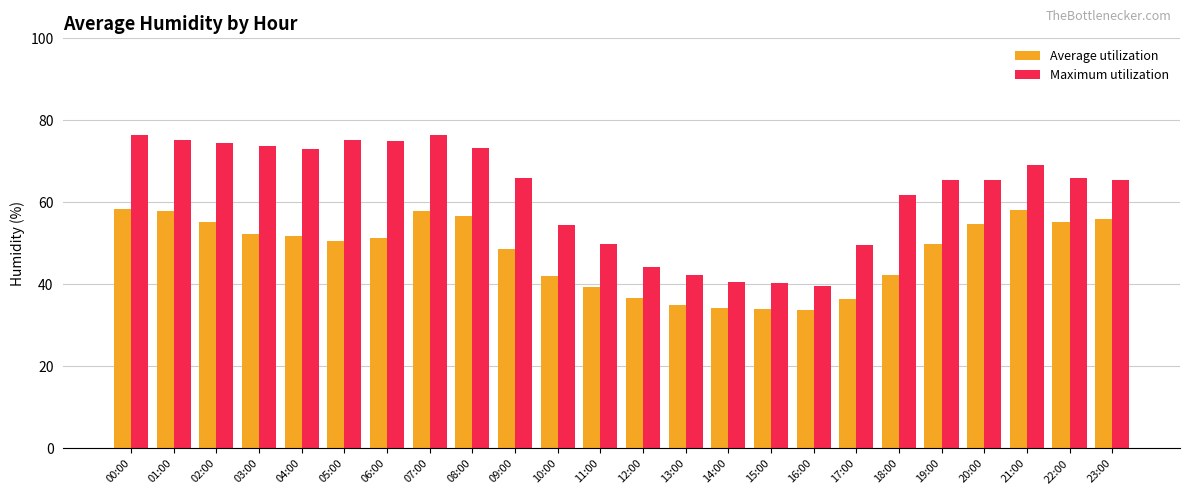

List the series in order of their peak value, highest first.

Maximum utilization, Average utilization